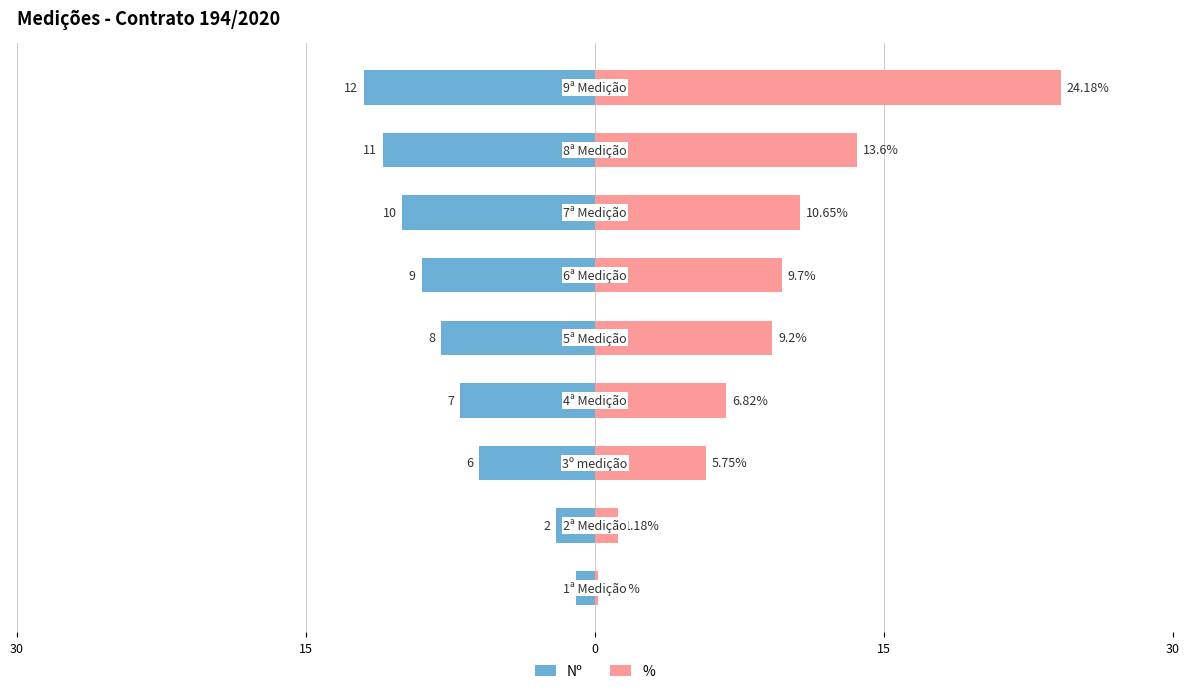

What is the minimum value shown in the chart?

-12.0